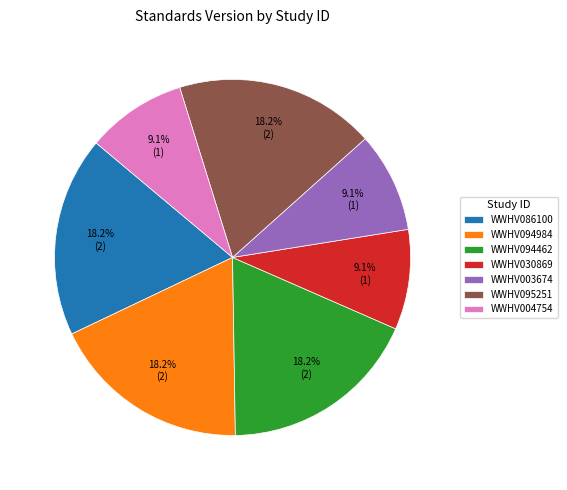

What percentage is NOT represented by WWHV030869?

90.9%